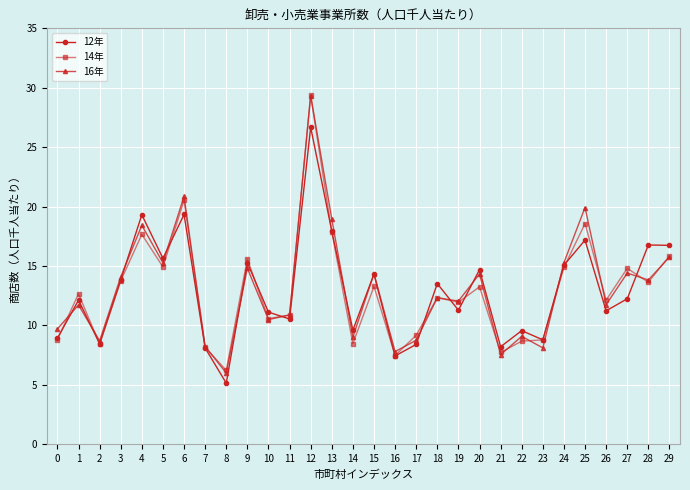

At which category does 16年 reach its first local peak?

1